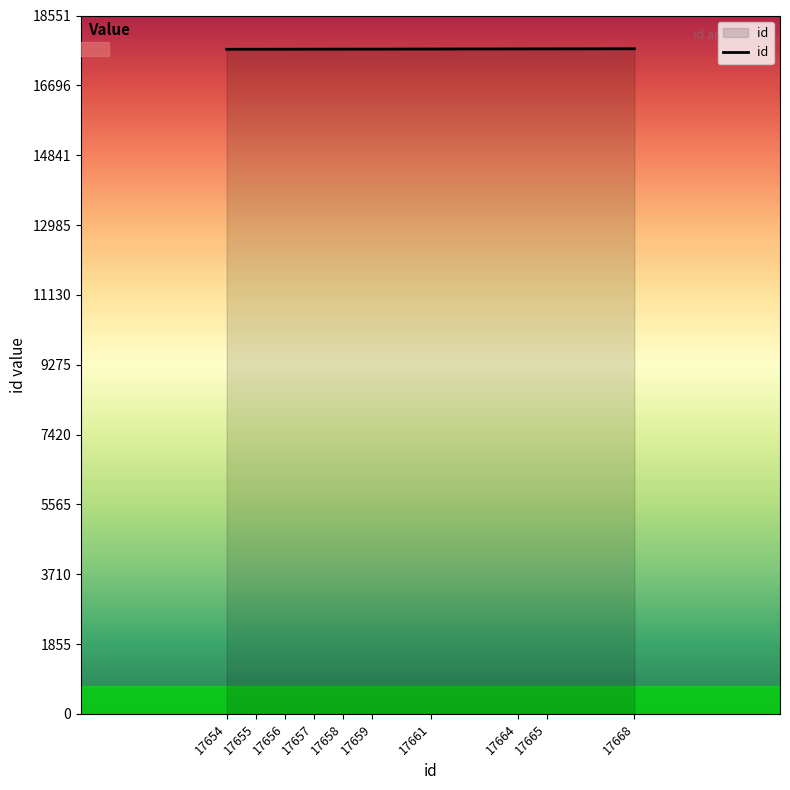

What is the change in value from 17655 to 17661?

+6